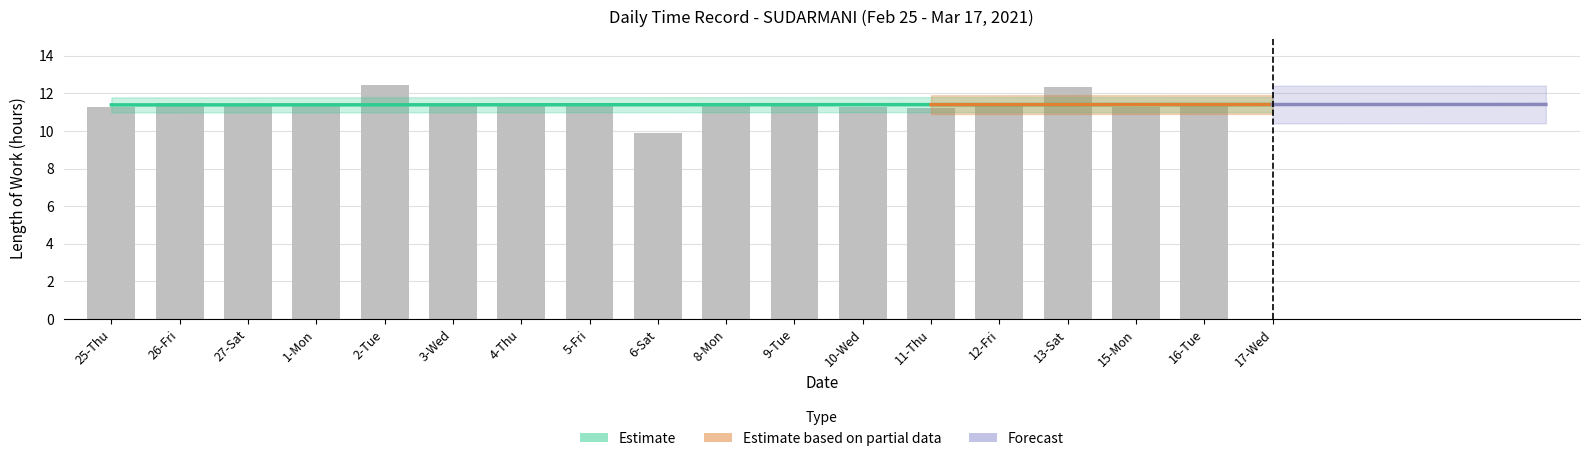

Where is the data nearest to the value 6?

6-Sat